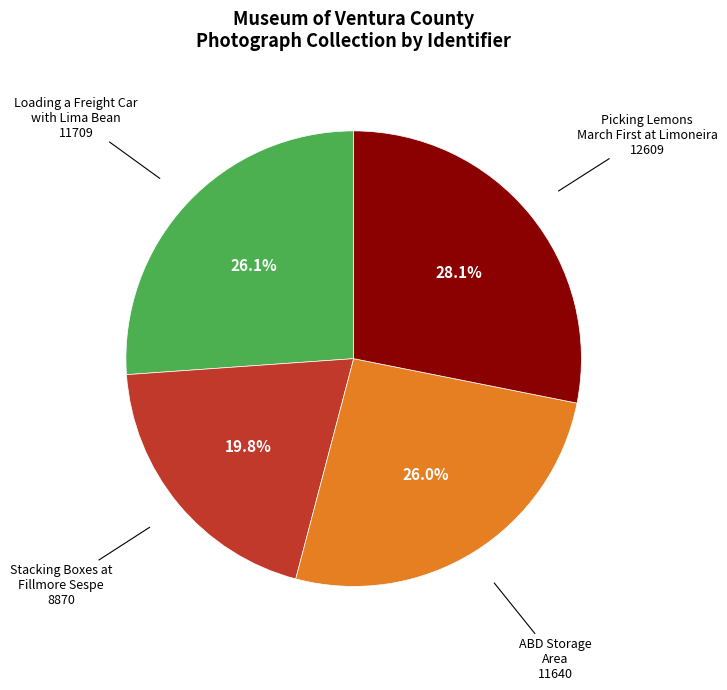

Which has a higher value, Stacking Boxes at Fillmore Sespe or Loading a Freight Car with Lima Bean?

Loading a Freight Car with Lima Bean